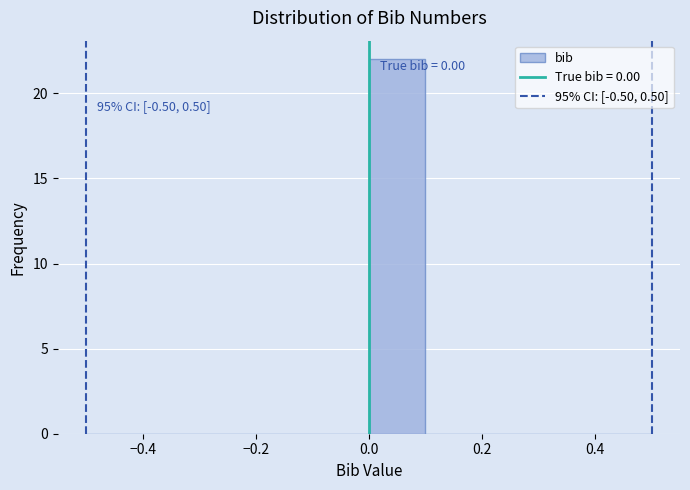

Which range on the x-axis has the tallest bar?

0.0 to 0.1